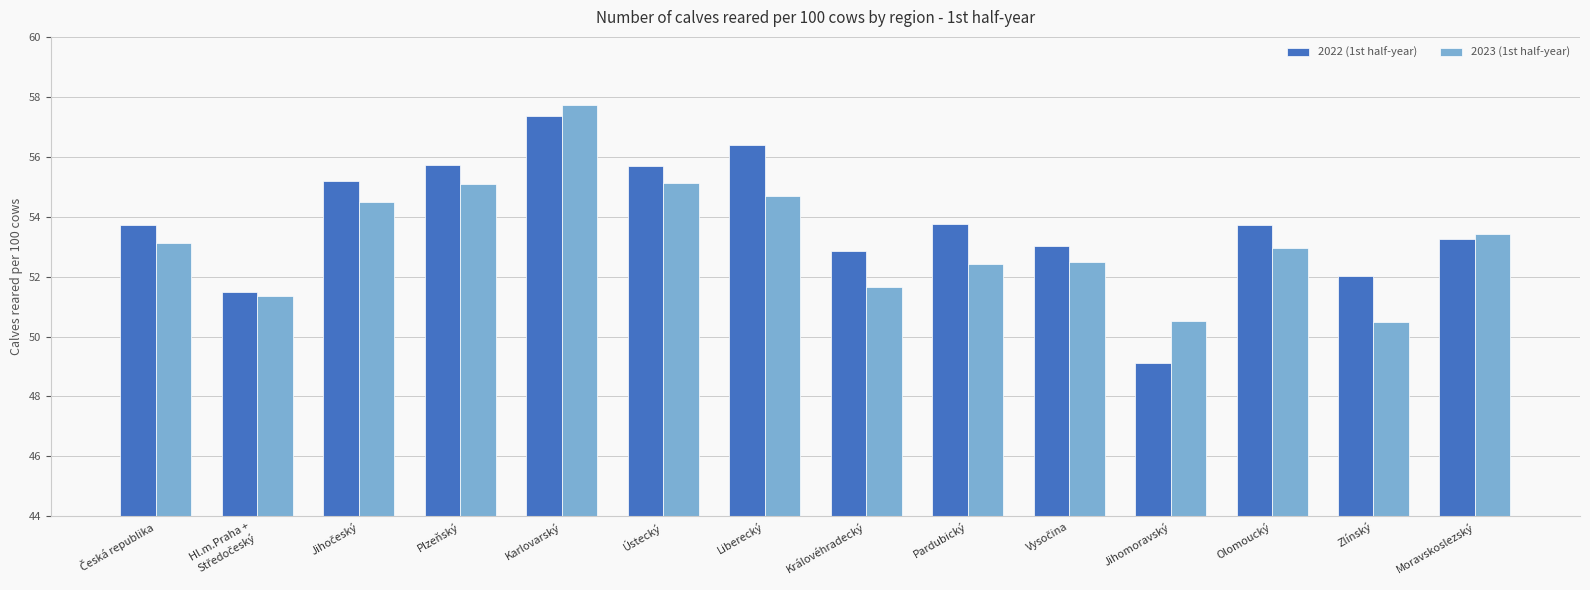

The value of 2022 (1st half-year) at Královéhradecký is 22.8. True or false?

False